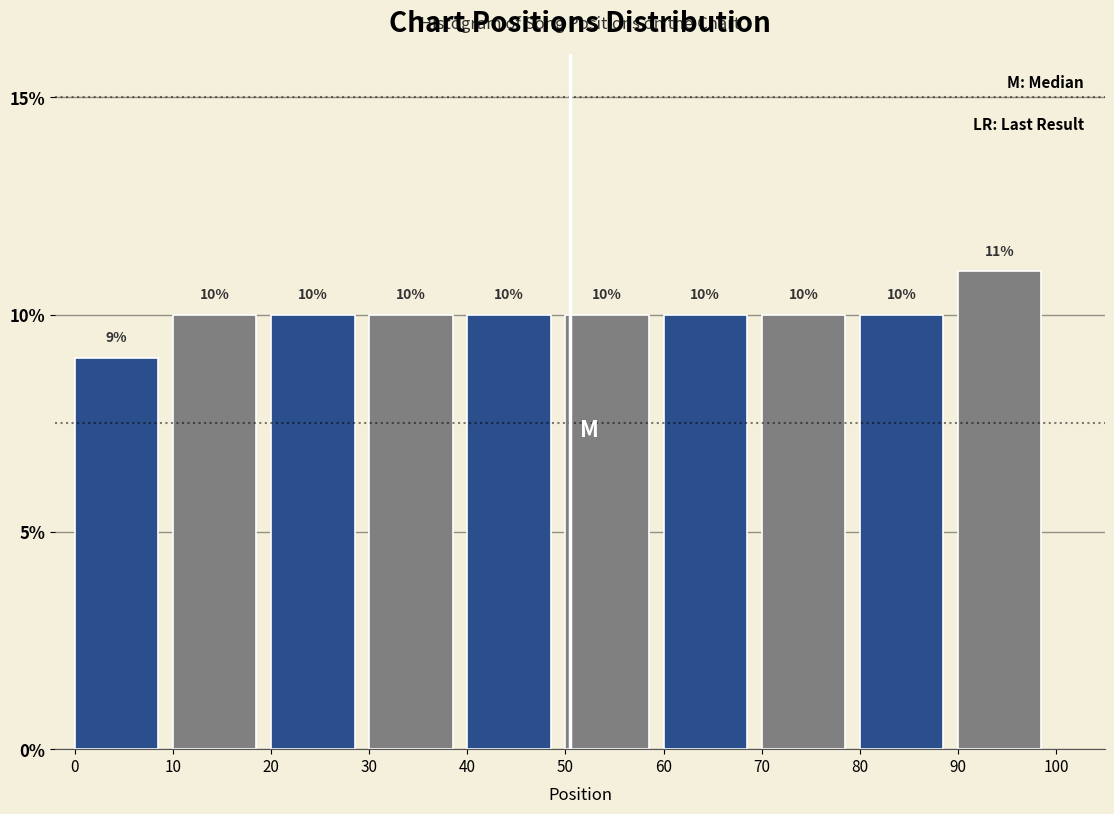

What is the height of the bar covering 50 to 60 on the x-axis?

10